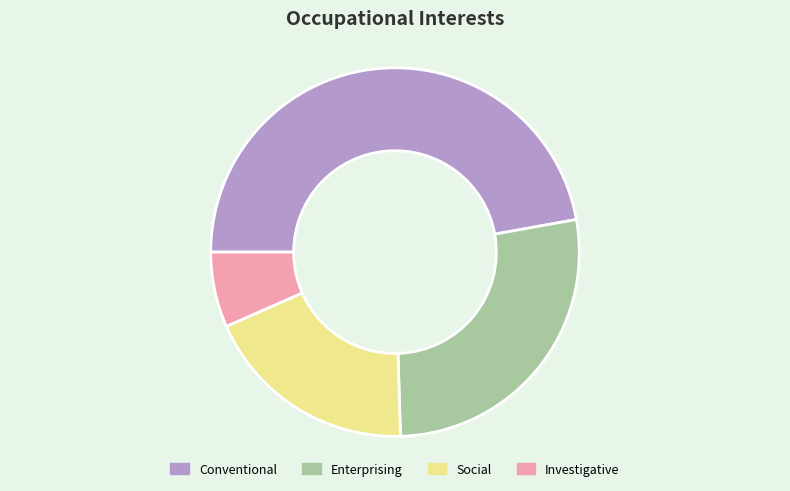

Do Investigative and Social together represent more than half of the pie?

No